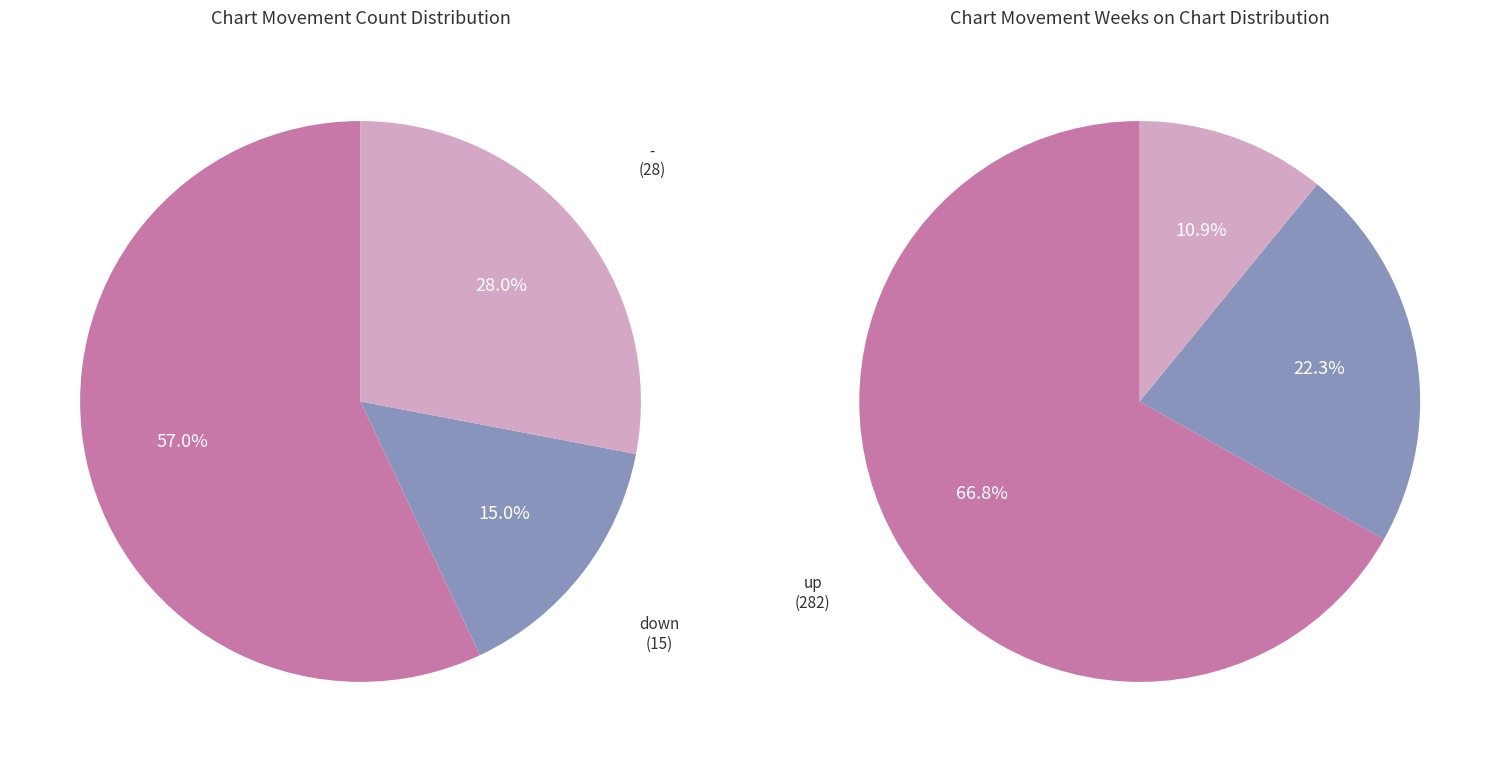

To the nearest percent, what is the combined percentage of down and -?

43%